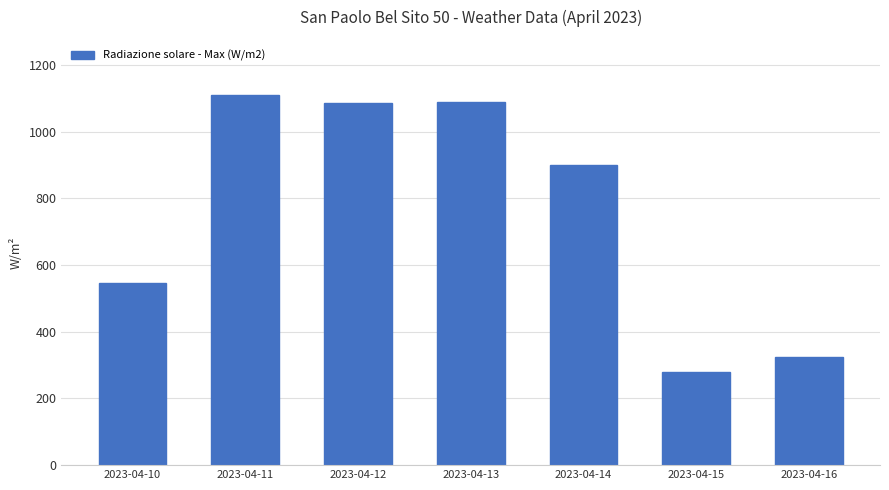

At which label is the value closest to 693?

2023-04-10